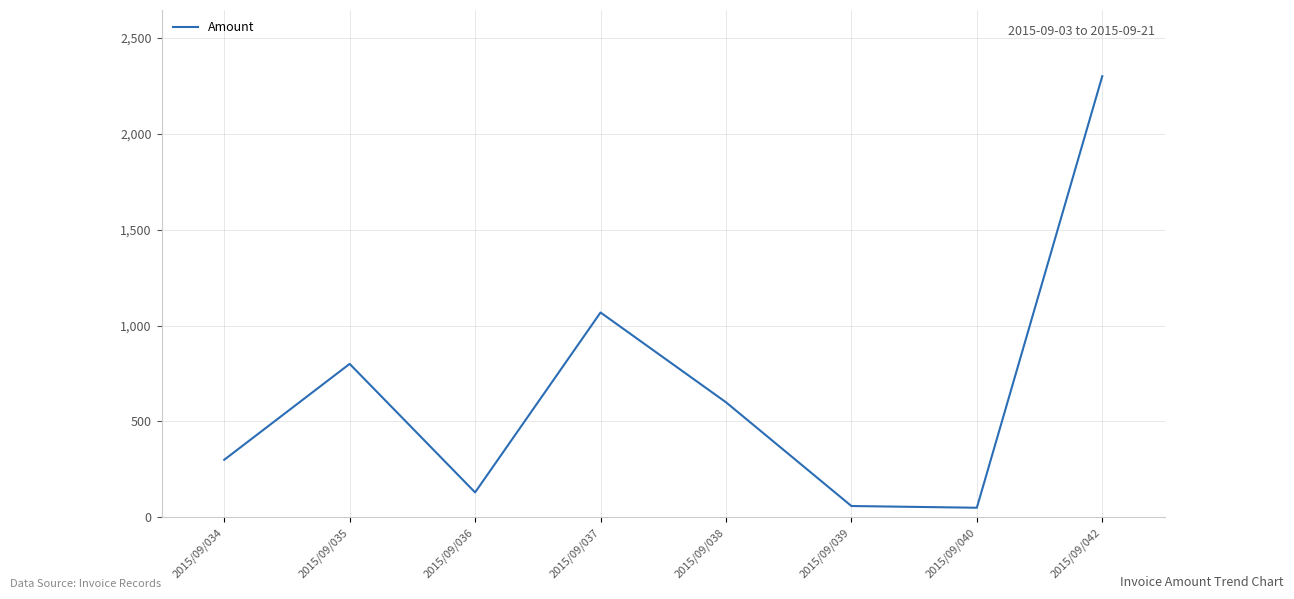

True or false: the data shows 800 at 2015/09/035.

True